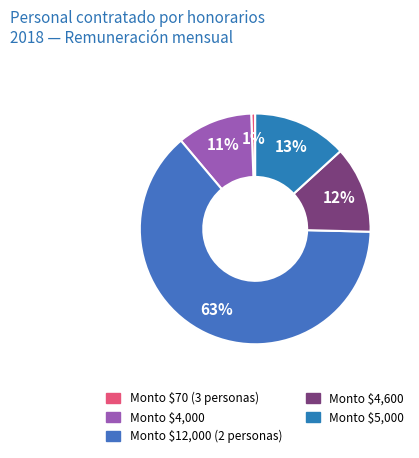

Count the number of slices in the pie.

5